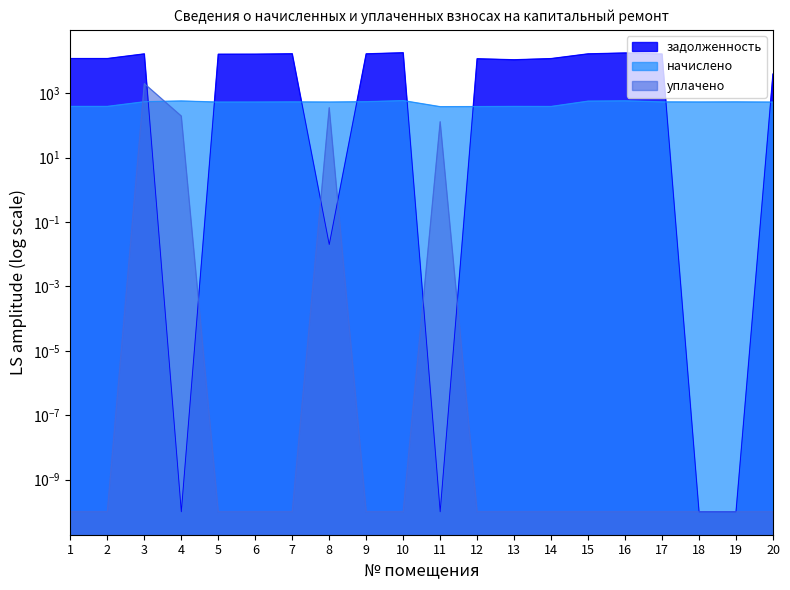

How many lines are shown in the chart?

3